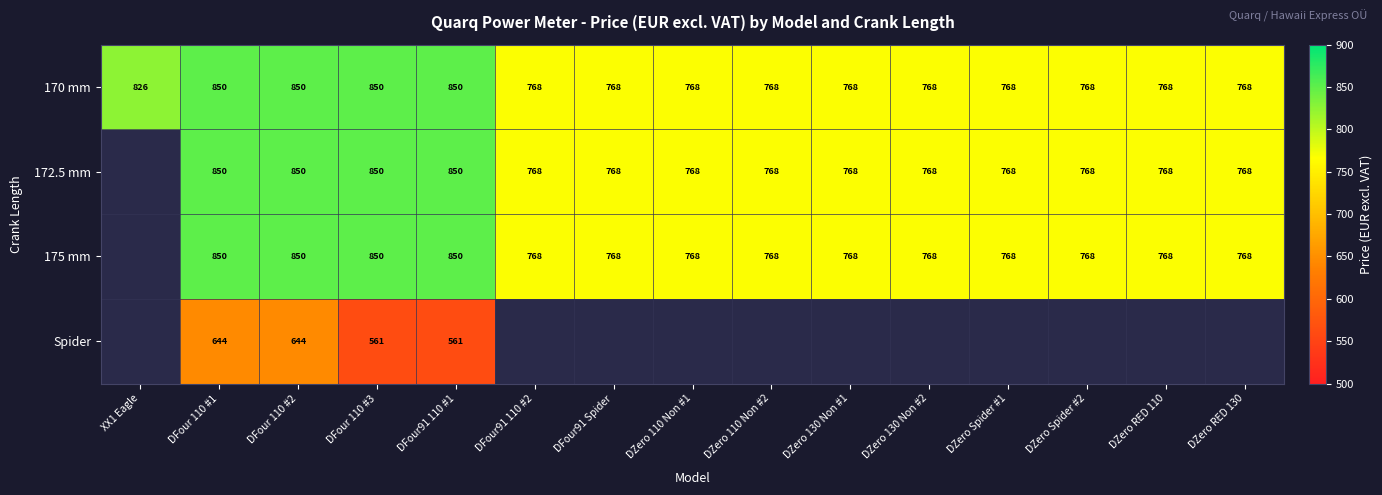

What is the sum of all 170 mm values?

11905.2